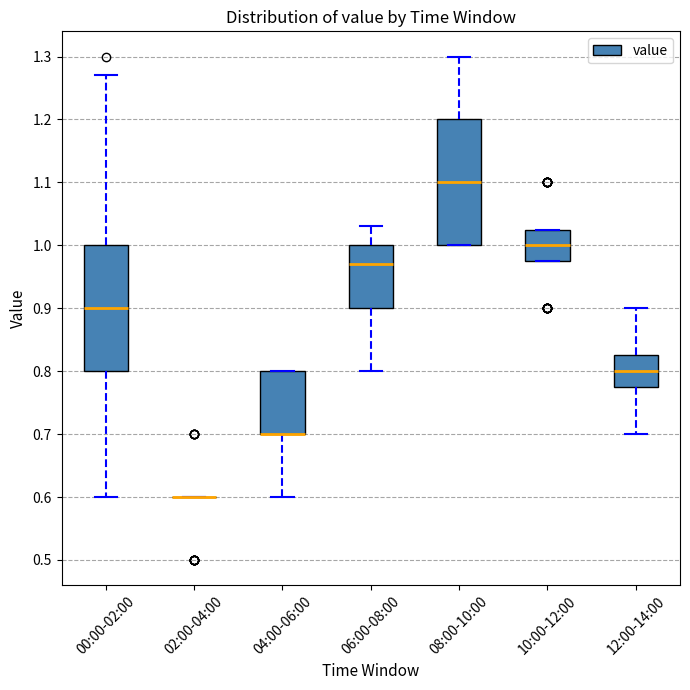

Reading left to right, read every box against the y-axis: the position of its median line, the range the box covers, and the ends of its whiskers. The values are not printed on the chart, so give them approximately, as read against the axis.

00:00-02:00: median 0.90, box 0.80 to 1.00, whiskers 0.60 to 1.27
02:00-04:00: box collapsed to a line at 0.60, whiskers 0.60 to 0.60
04:00-06:00: median 0.70 (drawn on the box's lower edge), box 0.70 to 0.80, whiskers 0.60 to 0.80
06:00-08:00: median 0.97, box 0.90 to 1.00, whiskers 0.80 to 1.03
08:00-10:00: median 1.10, box 1.00 to 1.20, whiskers 1.00 to 1.30
10:00-12:00: median 1.00, box 0.98 to 1.03, whiskers 0.98 to 1.03
12:00-14:00: median 0.80, box 0.78 to 0.83, whiskers 0.70 to 0.90